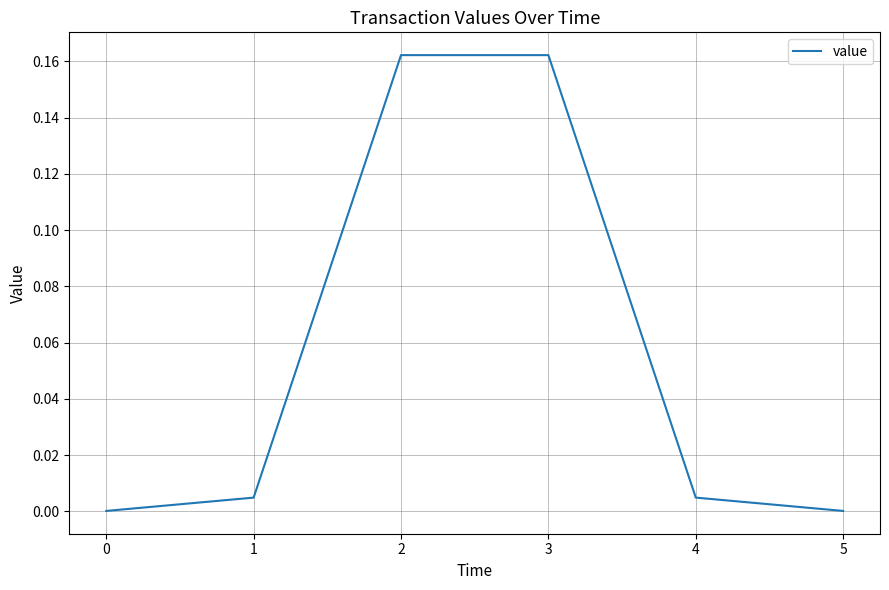

What is the sum of all values?

0.3